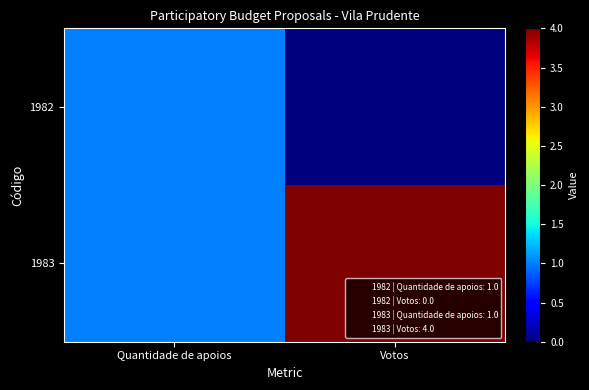

At which category is the sum across all series the highest?

Votos